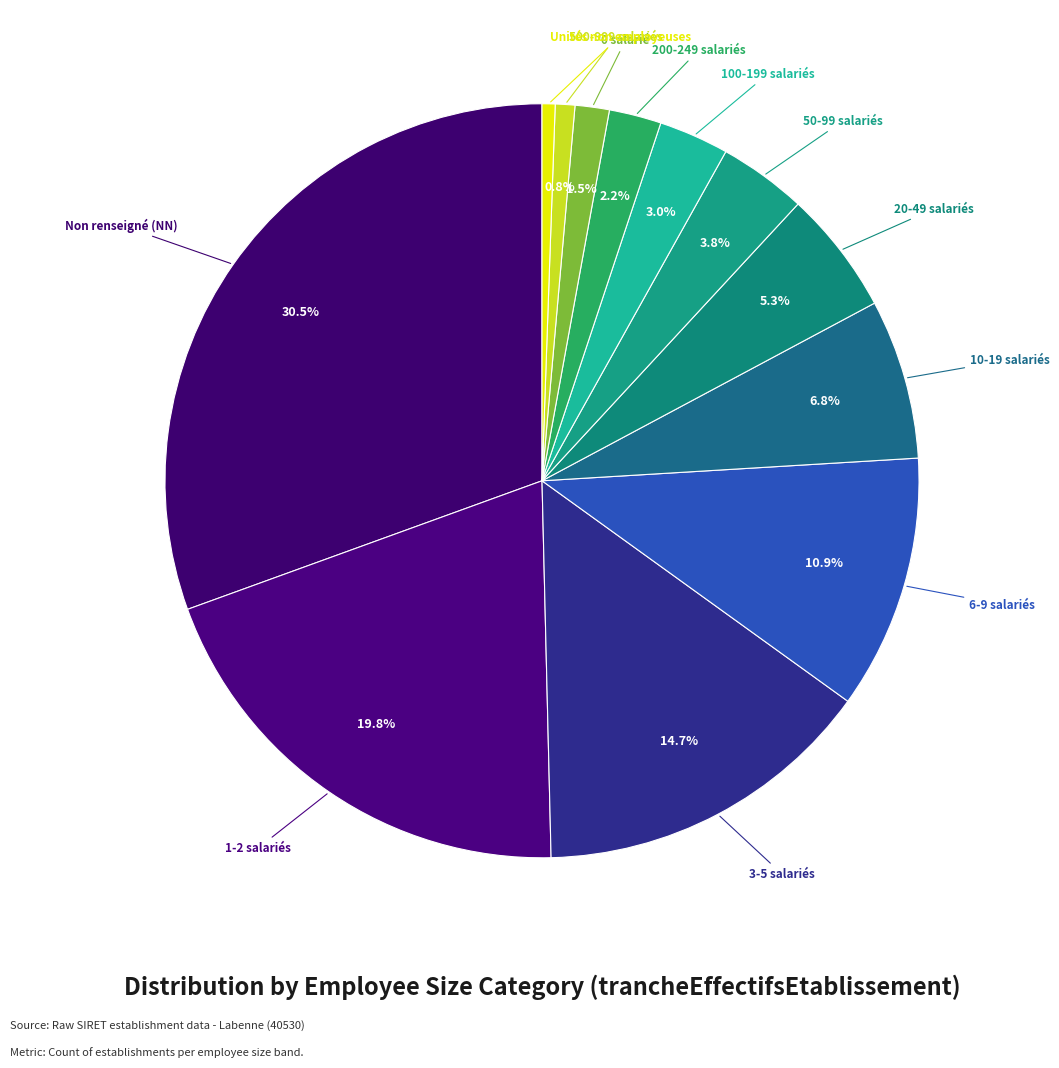

What is the largest slice in the pie chart?

NN